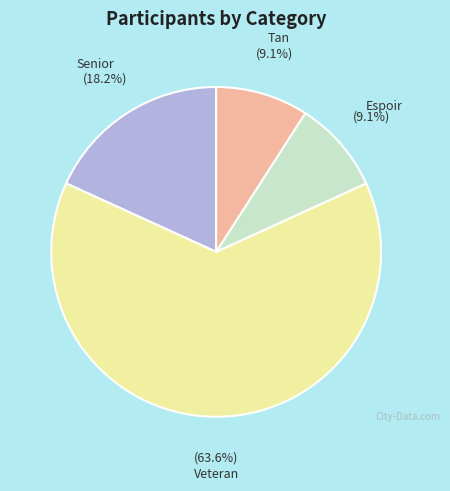

Is there a majority slice in this chart?

Yes